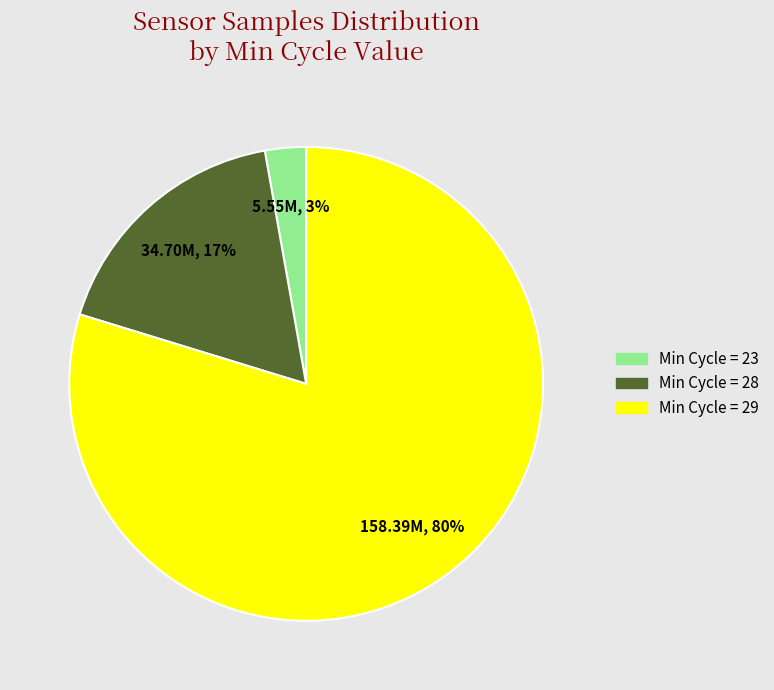

To the nearest percent, what is the difference between the largest and smallest slice percentages?

77%